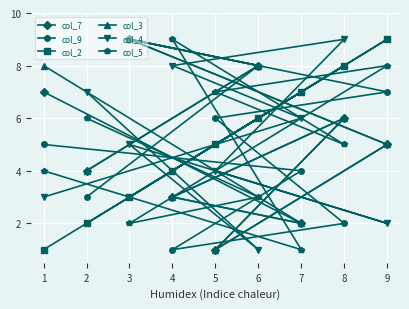

How many col_9 values are between 3 and 7?

5